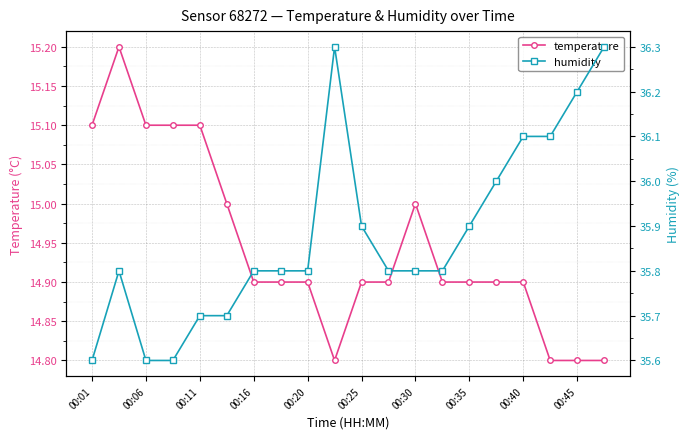

What is the sum of the temperature values at 00:06 and 00:40?

30.0